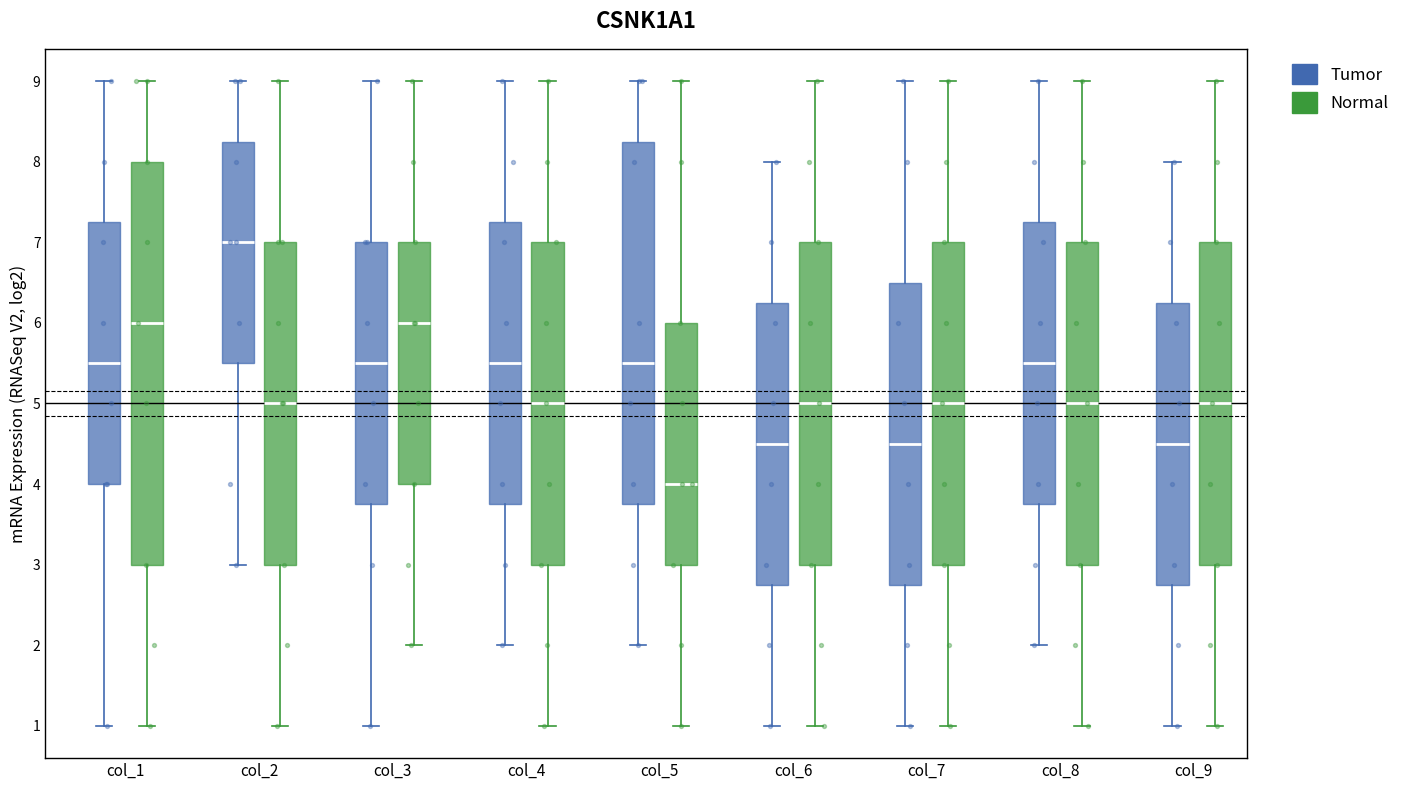

Comparing the boxes themselves (not the whiskers), which one is the tallest?

col_1 (Normal)